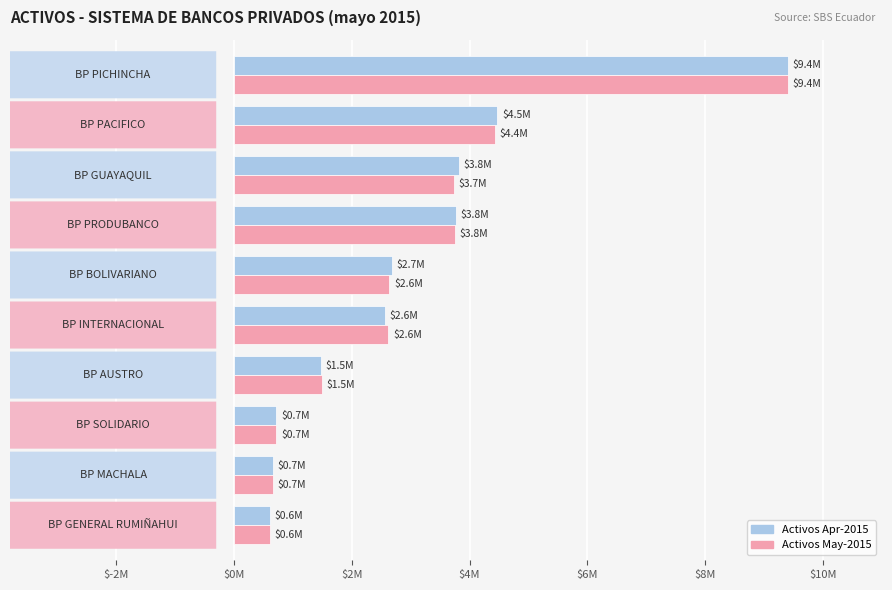

What are all the series names shown in the legend?

Activos Apr-2015, Activos May-2015